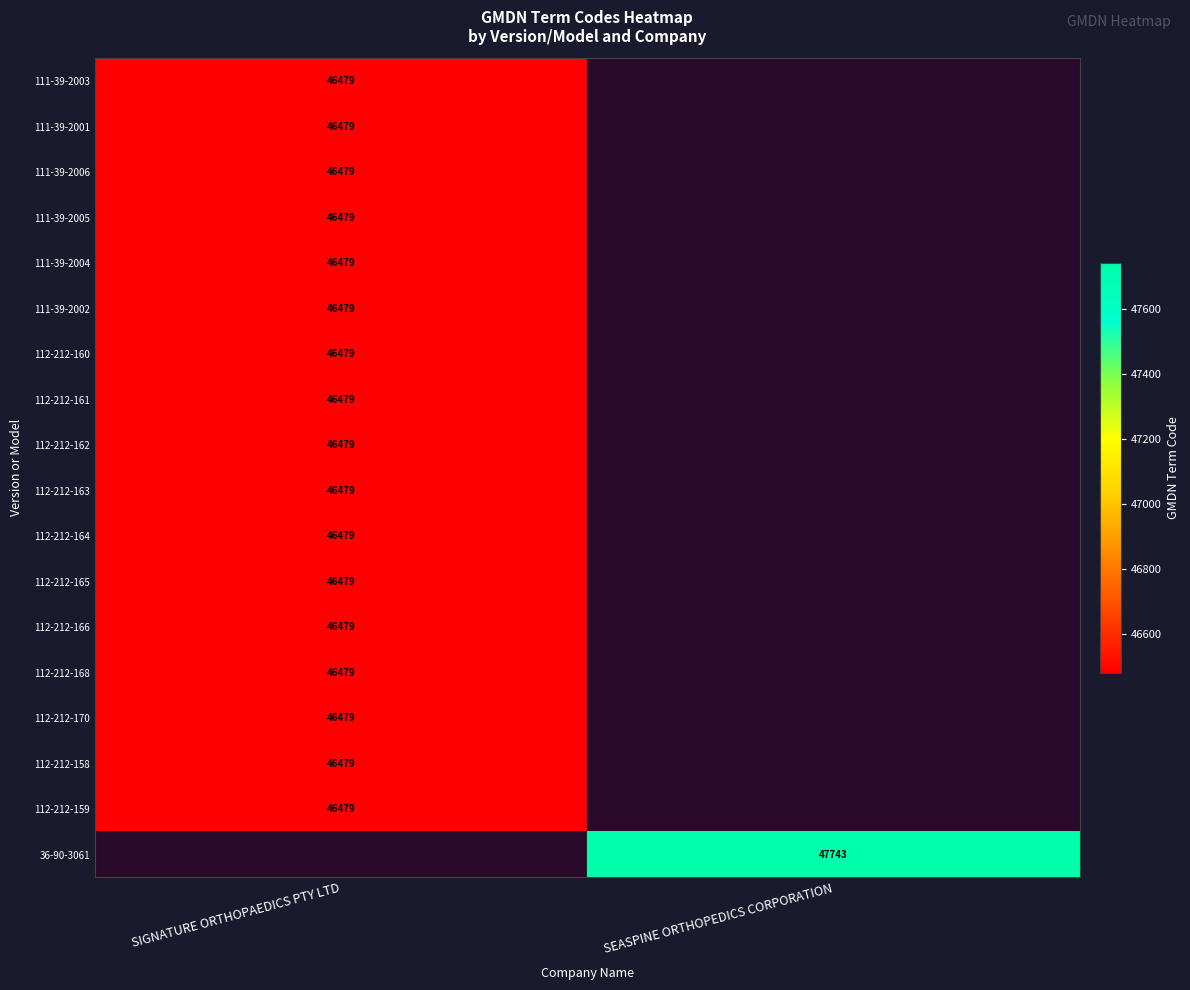

The 111-39-2002 series shows 46479 at SIGNATURE ORTHOPAEDICS PTY LTD. True or false?

True